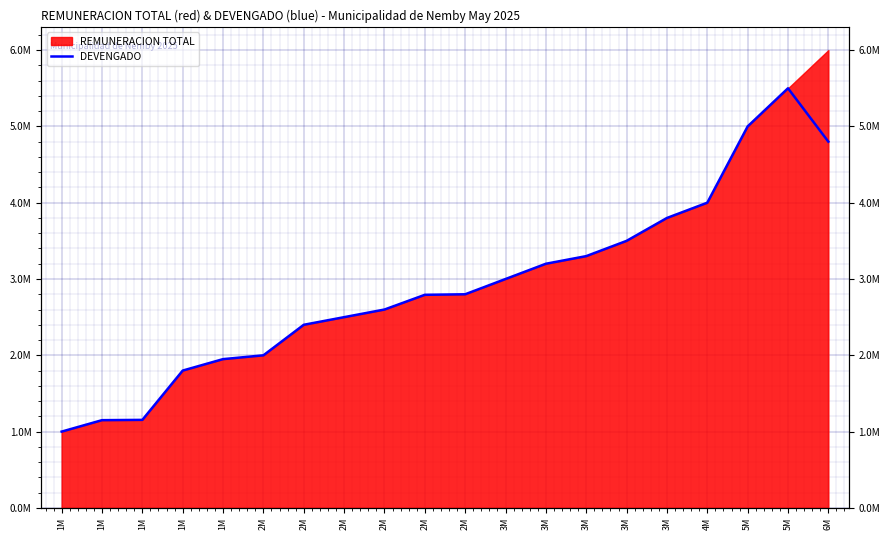

At which category does the chart reach its minimum across all series?

1M